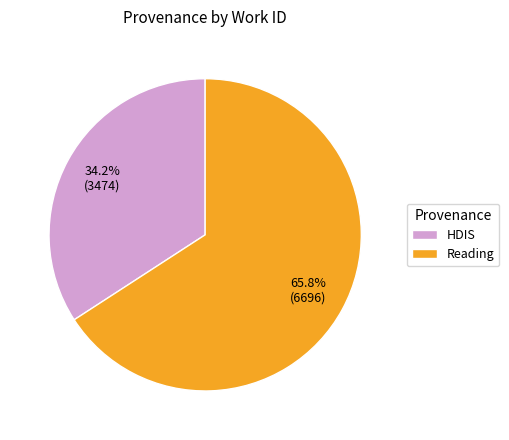

To the nearest percent, what is the combined percentage of Reading and HDIS?

100%